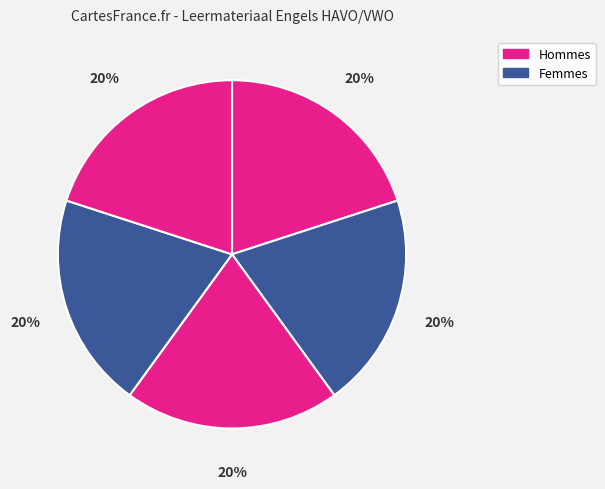

How many slices are in this pie chart?

5